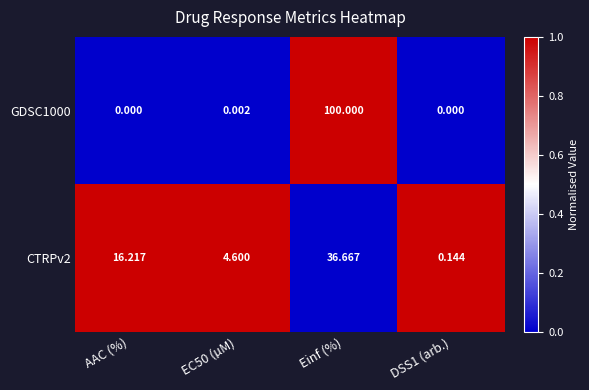

Where does the CTRPv2 series first go above 16?

AAC (%)